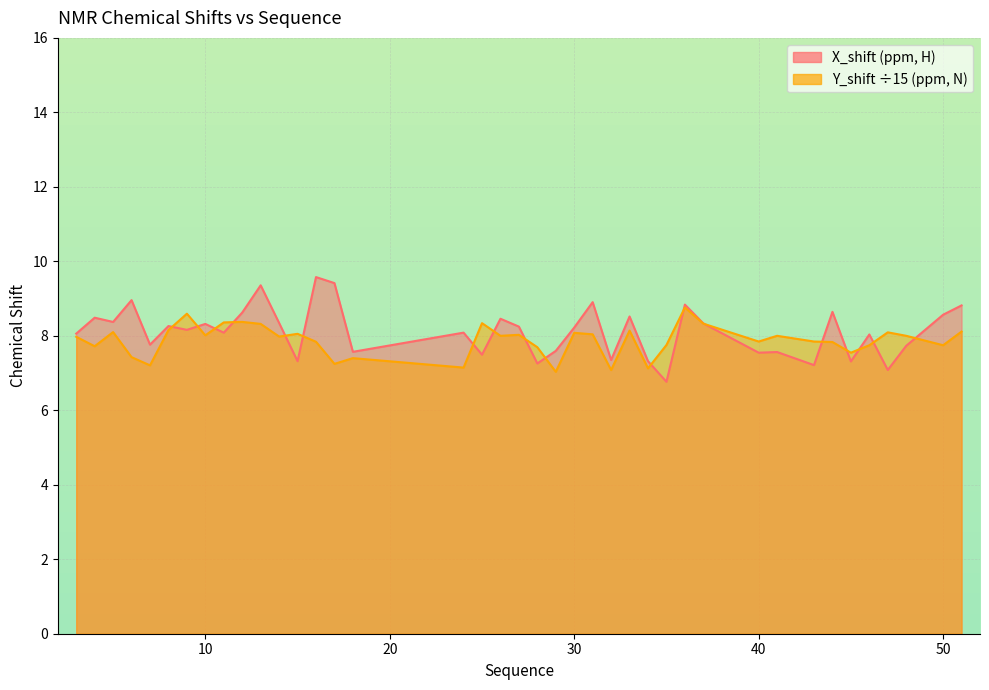

Reading right to left, what are all the values shown in this chart?

X_shift: 51=8.8	50=8.6	48=7.7	47=7.1	46=8.0	45=7.3	44=8.6	43=7.2	41=7.6	40=7.5	37=8.3	36=8.8	35=6.8	34=7.3	33=8.5	32=7.3	31=8.9	30=8.2	29=7.6	28=7.3	27=8.2	26=8.5	25=7.5	24=8.1	18=7.6	17=9.4	16=9.6	15=7.3	14=8.3	13=9.4	12=8.6	11=8.1	10=8.3	9=8.2	8=8.3	7=7.8	6=9.0	5=8.4	4=8.5	3=8.1
Y_shift: 51=8.1	50=7.7	48=8.0	47=8.1	46=7.7	45=7.5	44=7.8	43=7.8	41=8.0	40=7.8	37=8.3	36=8.8	35=7.8	34=7.1	33=8.1	32=7.1	31=8.0	30=8.1	29=7.0	28=7.7	27=8.0	26=8.0	25=8.3	24=7.1	18=7.4	17=7.2	16=7.8	15=8.1	14=8.0	13=8.3	12=8.4	11=8.4	10=8.0	9=8.6	8=8.2	7=7.2	6=7.4	5=8.1	4=7.7	3=8.0